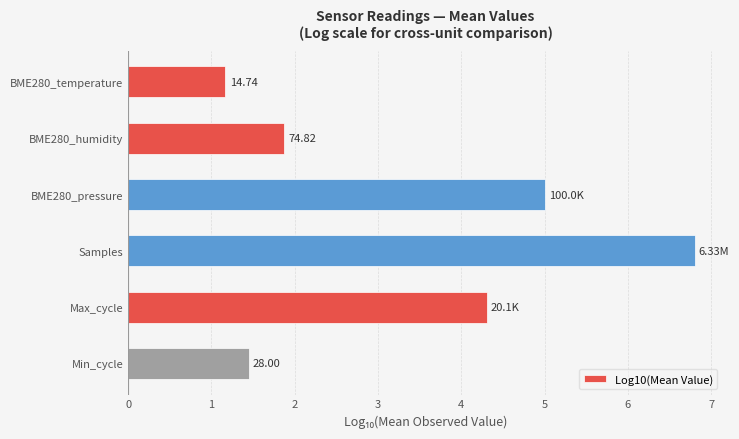

What is the smallest value displayed?

1.2